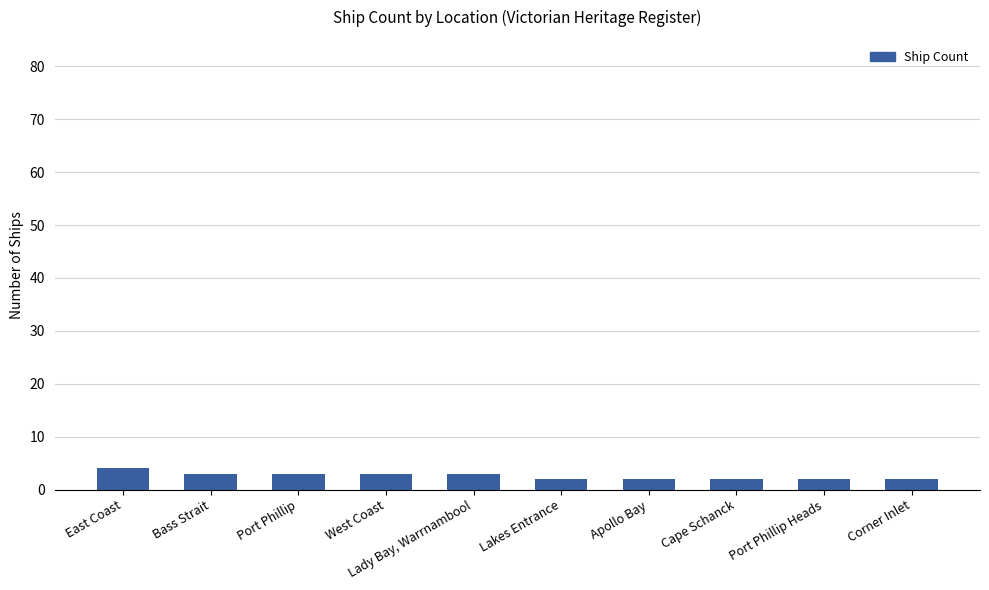

What is the difference between the maximum and minimum values?

2